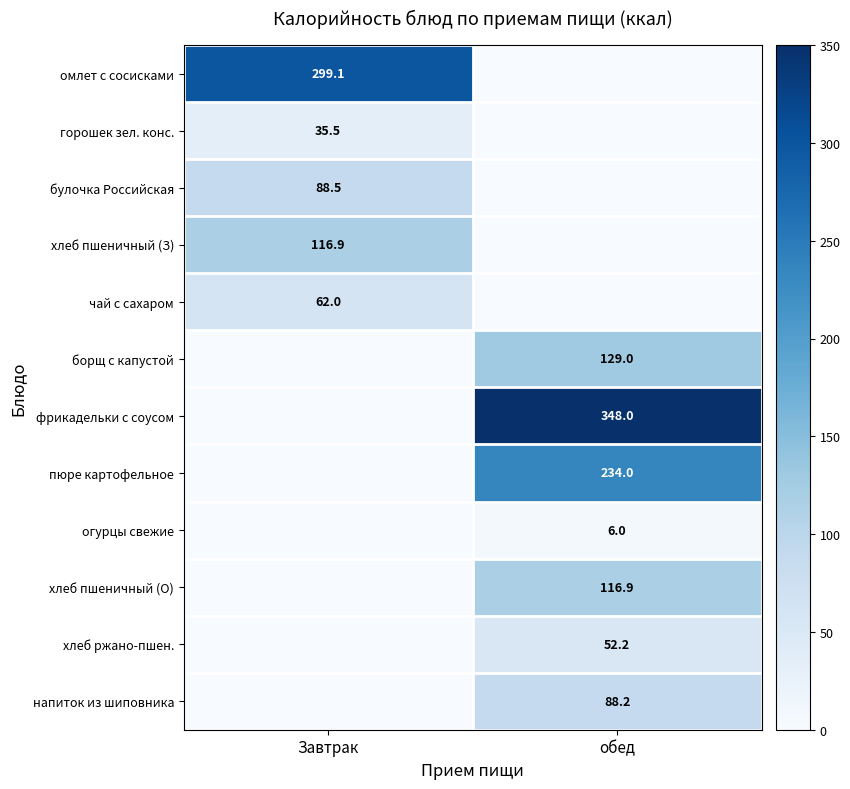

Is it true that хлеб пшеничный (О) equals 188.1 at обед?

False